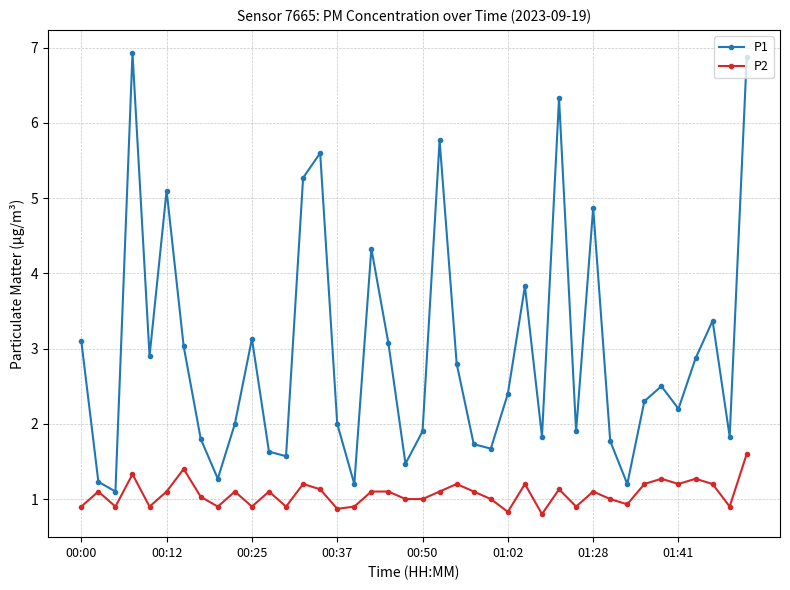

List the series in order of their peak value, highest first.

P1, P2